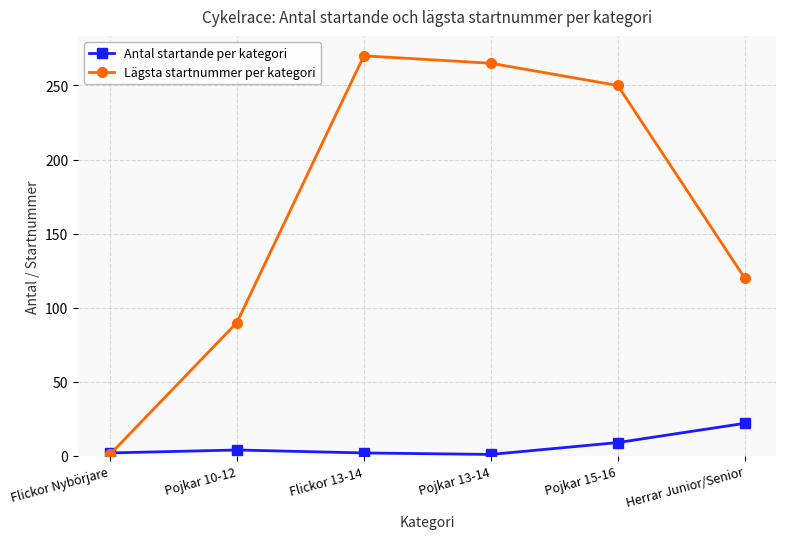

How many interior local peaks does the Lägsta startnummer per kategori series have?

1